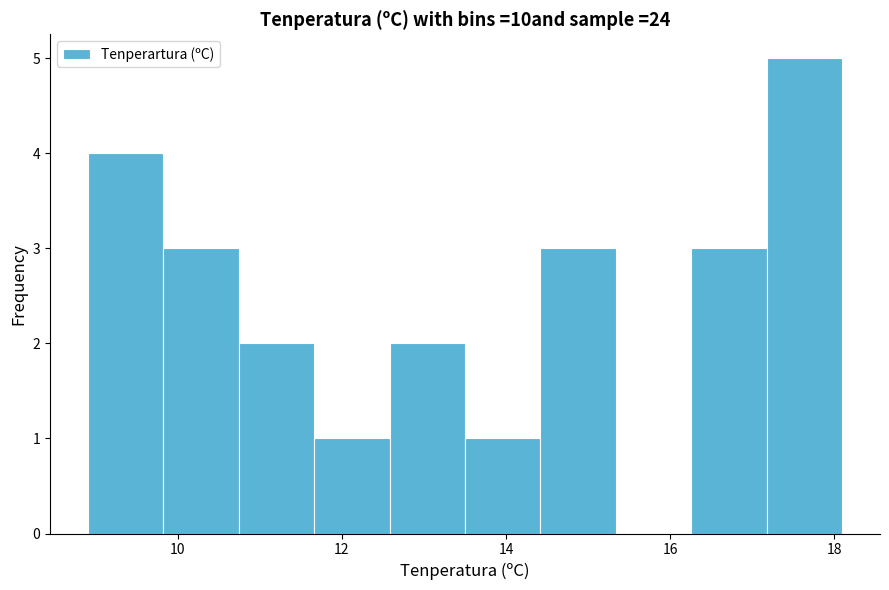

Reading left to right, list every bar in this chart as the range it spans on the x-axis followed by its height. Neither the bar edges nor the heights are printed on the chart, so give them approximately, as read against the axes.

8.90 to 9.82: 4
9.82 to 10.74: 3
10.74 to 11.66: 2
11.66 to 12.58: 1
12.58 to 13.50: 2
13.50 to 14.42: 1
14.42 to 15.34: 3
15.34 to 16.26: 0
16.26 to 17.18: 3
17.18 to 18.10: 5